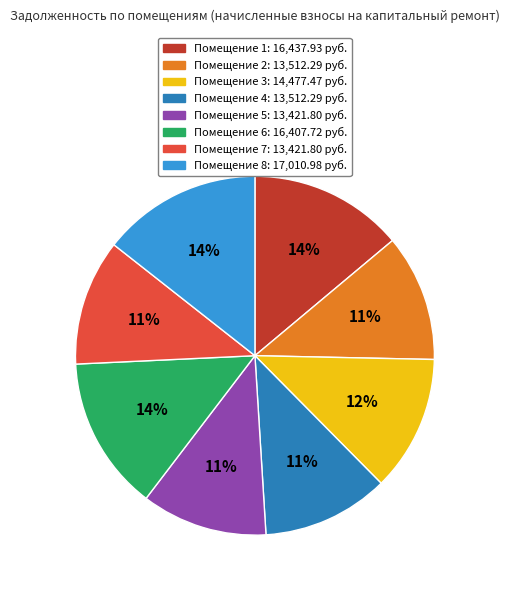

To the nearest percent, what is the difference between the largest and smallest slice percentages?

3%